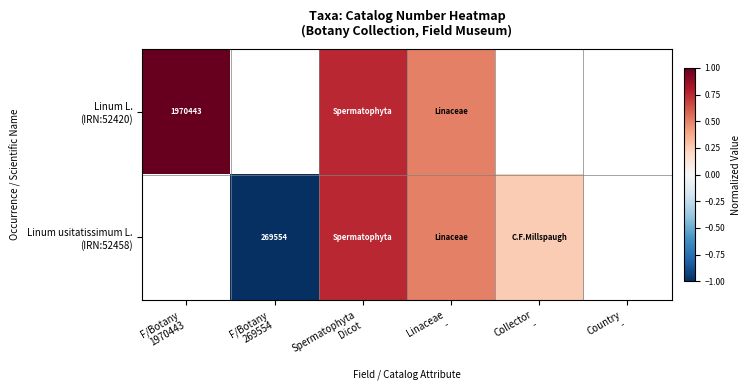

Which series changed the most between F/Botany 269554 and Spermatophyta Dicot?

Linum usitatissimum L. (IRN:52458)